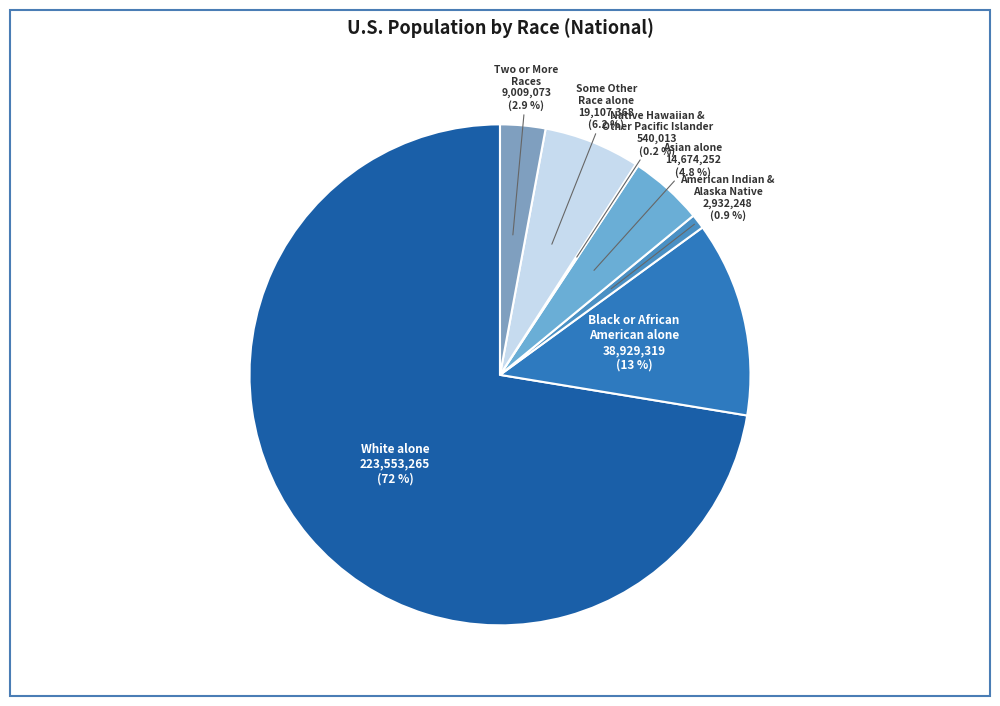

Does White alone represent more than half of the total?

Yes